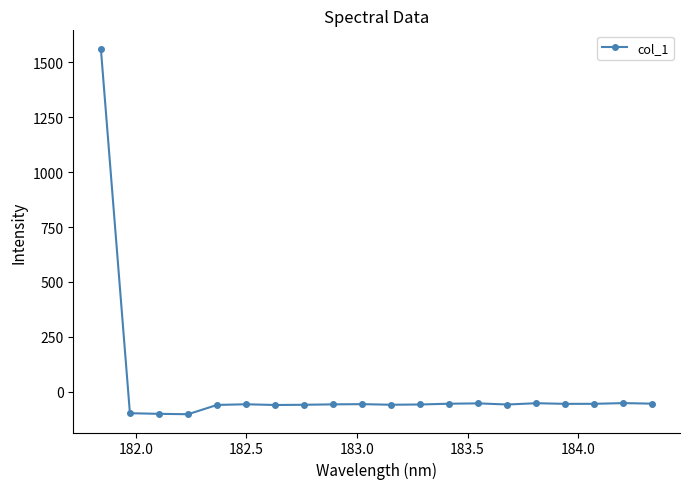

What is the smallest value displayed?

-102.2